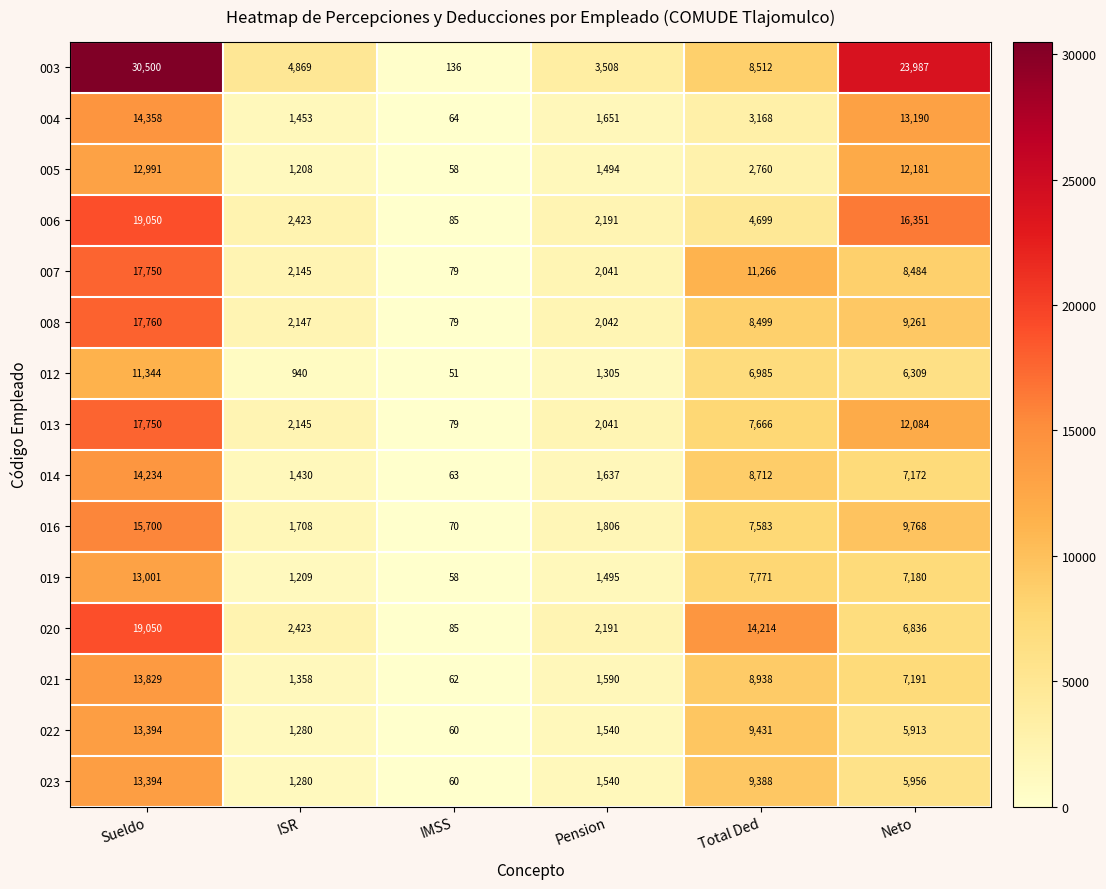

Where is 019 nearest to the value 6529?

Neto